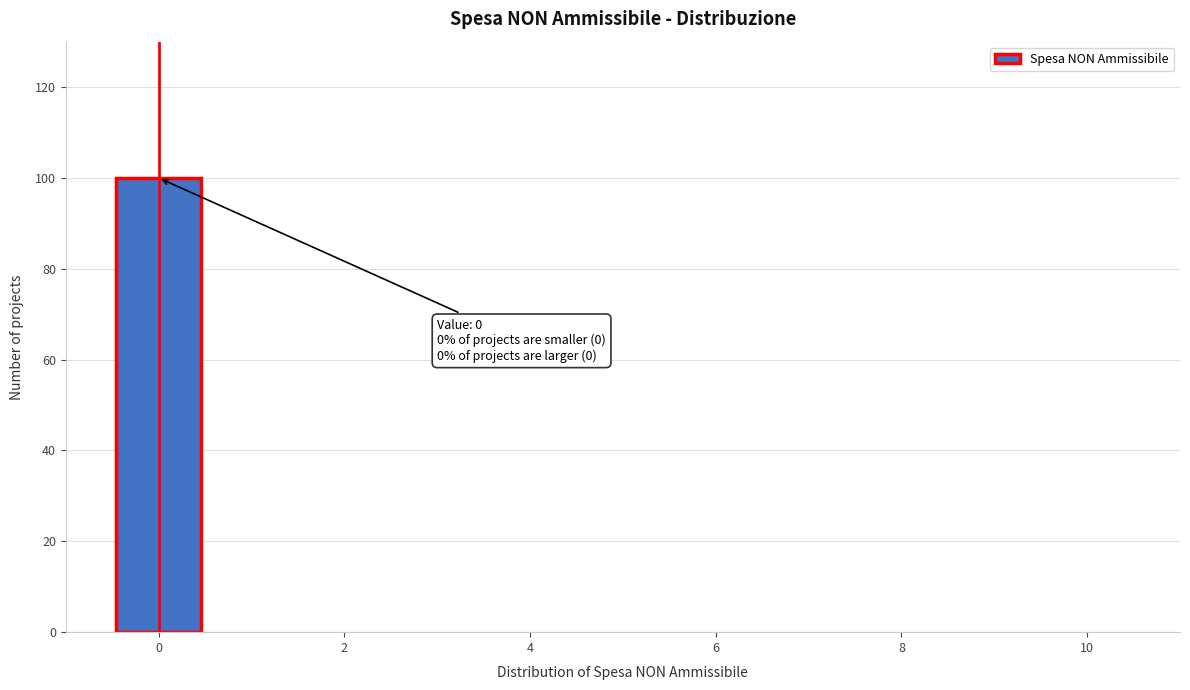

Over which range of the x-axis is the bar tallest?

-0.5 to 0.5